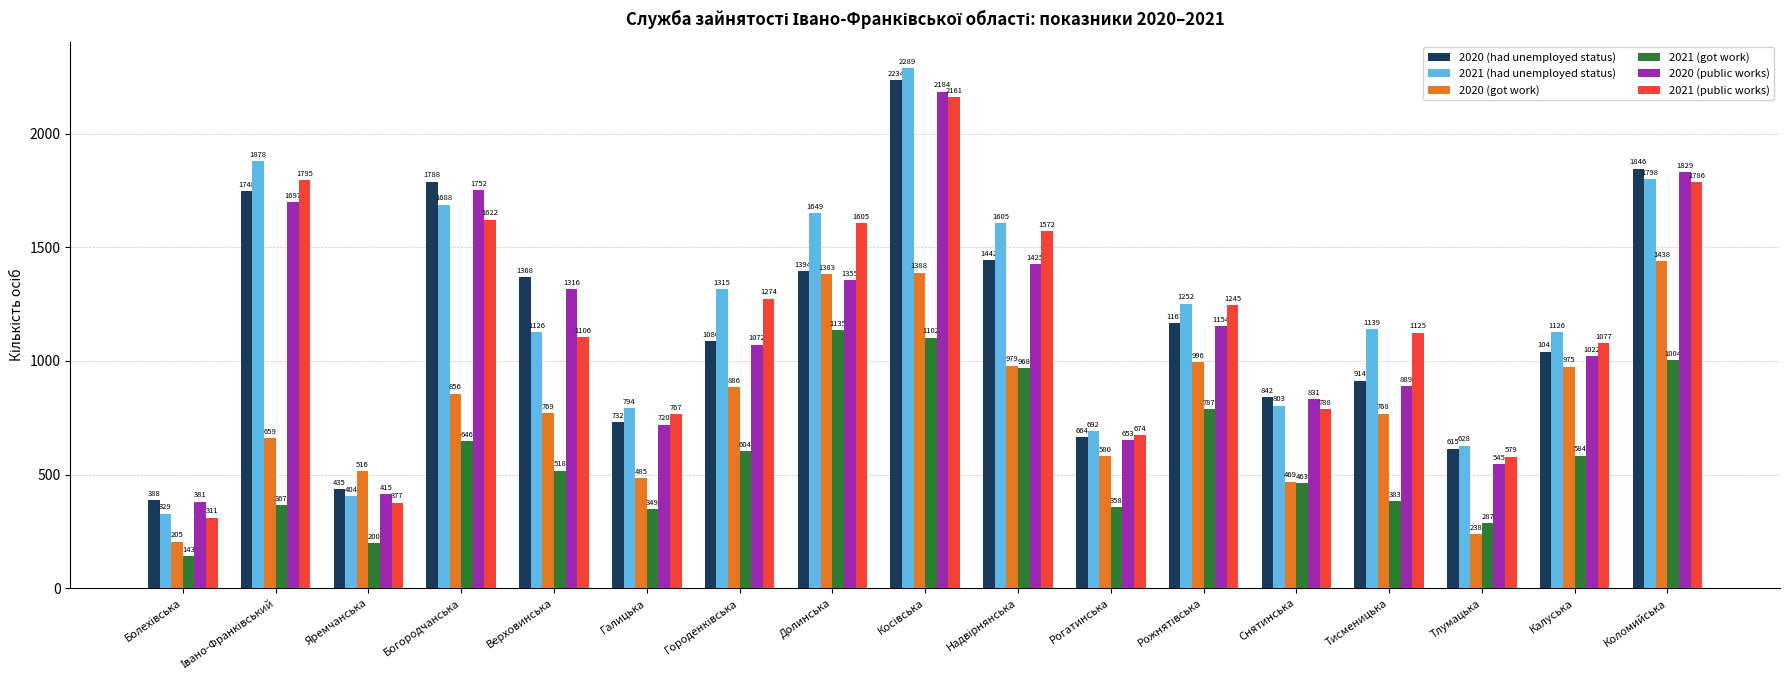

Is it true that 2021 (public works) equals 327 at Богородчанська?

False